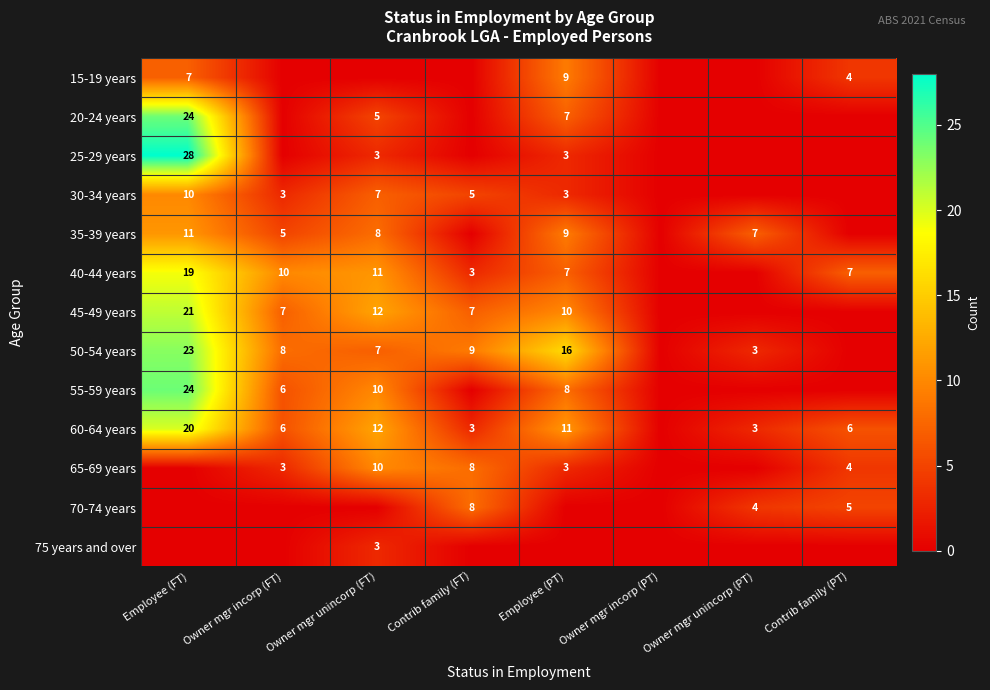

The 20-24 years series shows 3 at Owner mgr unincorp (FT). True or false?

False